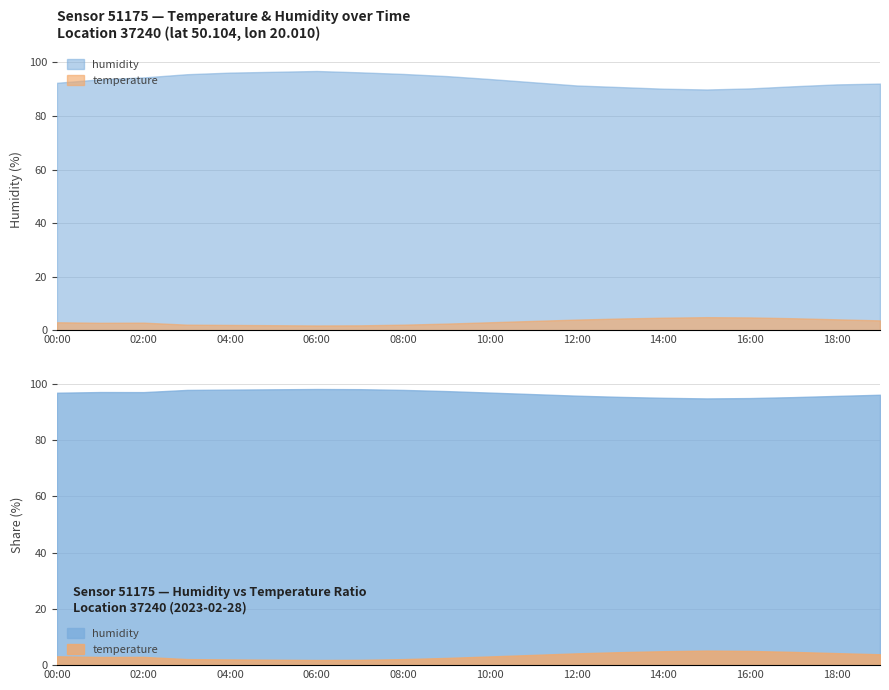

Which has a higher value, 08:00 or 19:00?

08:00